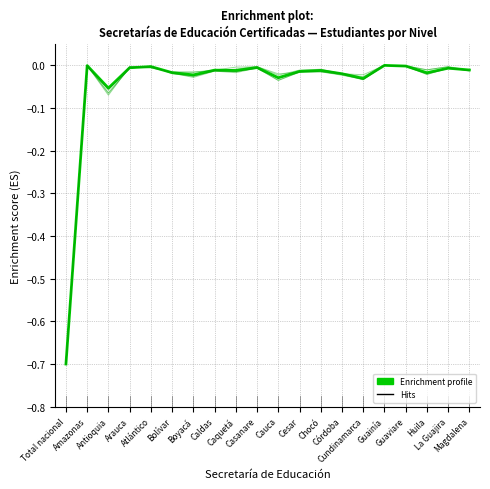

Where is Preescolar Total nearest to the value 0?

Guainía